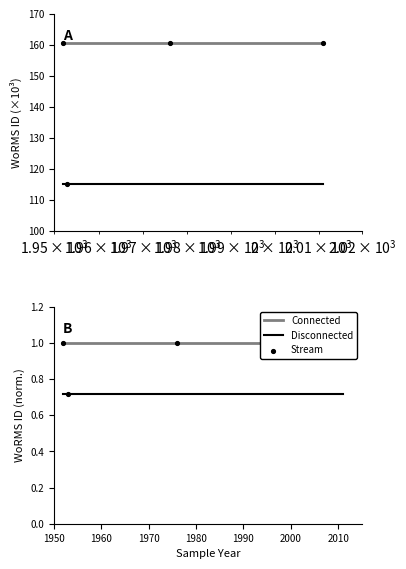

Which series contains the highest Y value?

Connected